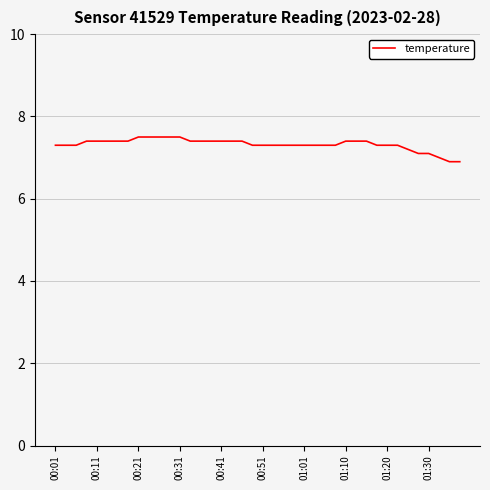

What is the difference between the maximum and minimum values?

0.6